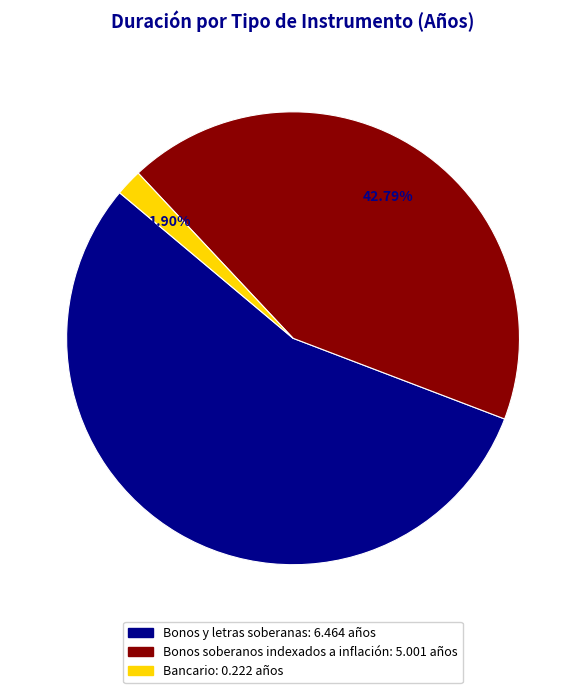

How many slices are in this pie chart?

3